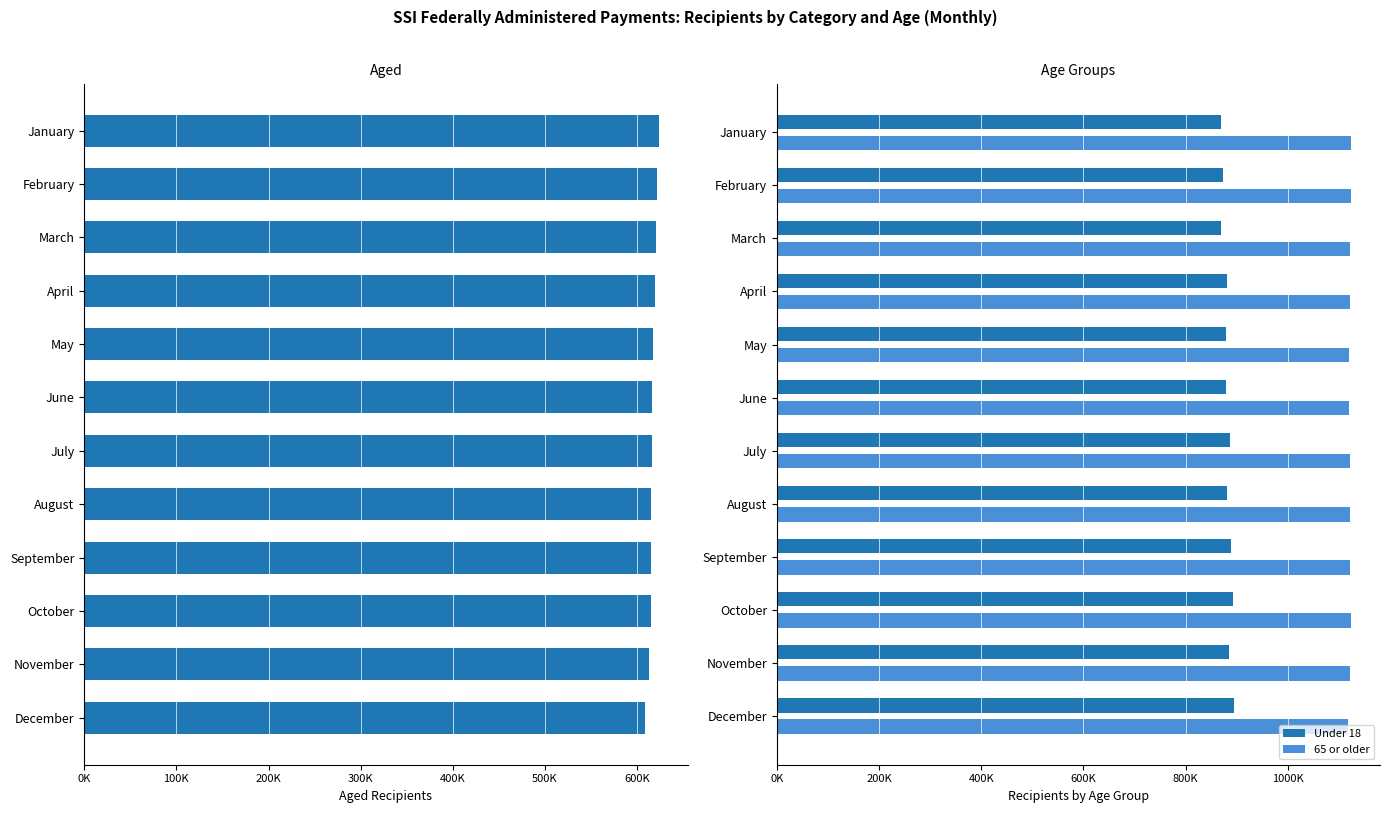

Which series has the widest spread of values?

Under 18